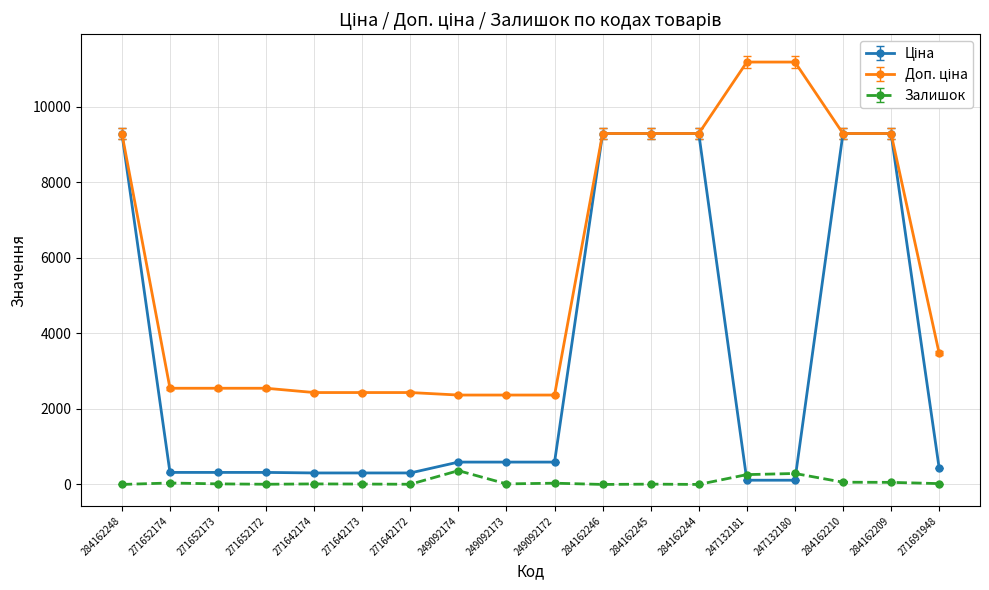

True or false: Залишок has more than 0 points higher than both neighbors.

True